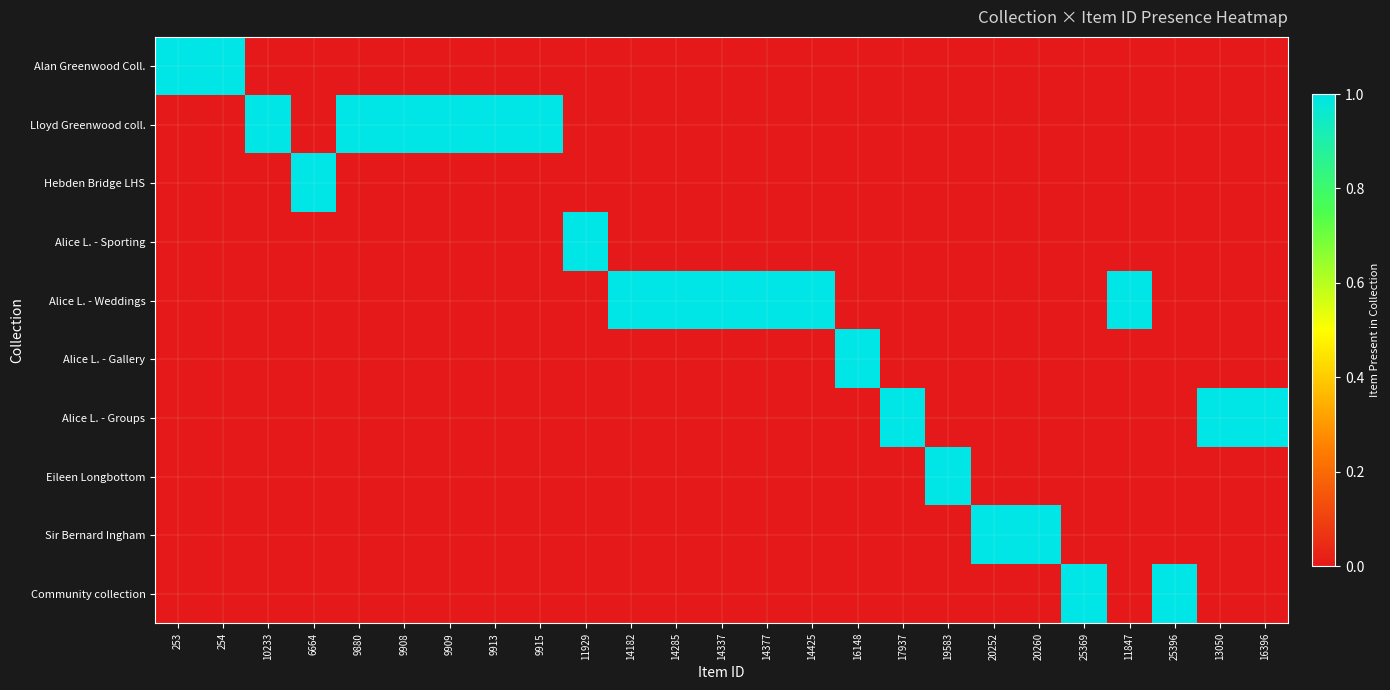

Reading left to right, transcribe all the data shown in this chart.

Alan Greenwood Coll.: 253=1	254=1	10233=0	6664=0	9880=0	9908=0	9909=0	9913=0	9915=0	11929=0	14182=0	14285=0	14337=0	14377=0	14425=0	16148=0	17937=0	19583=0	20252=0	20260=0	25369=0	11847=0	25396=0	13050=0	16396=0
Lloyd Greenwood coll.: 253=0	254=0	10233=1	6664=0	9880=1	9908=1	9909=1	9913=1	9915=1	11929=0	14182=0	14285=0	14337=0	14377=0	14425=0	16148=0	17937=0	19583=0	20252=0	20260=0	25369=0	11847=0	25396=0	13050=0	16396=0
Hebden Bridge LHS: 253=0	254=0	10233=0	6664=1	9880=0	9908=0	9909=0	9913=0	9915=0	11929=0	14182=0	14285=0	14337=0	14377=0	14425=0	16148=0	17937=0	19583=0	20252=0	20260=0	25369=0	11847=0	25396=0	13050=0	16396=0
Alice L. - Sporting: 253=0	254=0	10233=0	6664=0	9880=0	9908=0	9909=0	9913=0	9915=0	11929=1	14182=0	14285=0	14337=0	14377=0	14425=0	16148=0	17937=0	19583=0	20252=0	20260=0	25369=0	11847=0	25396=0	13050=0	16396=0
Alice L. - Weddings: 253=0	254=0	10233=0	6664=0	9880=0	9908=0	9909=0	9913=0	9915=0	11929=0	14182=1	14285=1	14337=1	14377=1	14425=1	16148=0	17937=0	19583=0	20252=0	20260=0	25369=0	11847=1	25396=0	13050=0	16396=0
Alice L. - Gallery: 253=0	254=0	10233=0	6664=0	9880=0	9908=0	9909=0	9913=0	9915=0	11929=0	14182=0	14285=0	14337=0	14377=0	14425=0	16148=1	17937=0	19583=0	20252=0	20260=0	25369=0	11847=0	25396=0	13050=0	16396=0
Alice L. - Groups: 253=0	254=0	10233=0	6664=0	9880=0	9908=0	9909=0	9913=0	9915=0	11929=0	14182=0	14285=0	14337=0	14377=0	14425=0	16148=0	17937=1	19583=0	20252=0	20260=0	25369=0	11847=0	25396=0	13050=1	16396=1
Eileen Longbottom: 253=0	254=0	10233=0	6664=0	9880=0	9908=0	9909=0	9913=0	9915=0	11929=0	14182=0	14285=0	14337=0	14377=0	14425=0	16148=0	17937=0	19583=1	20252=0	20260=0	25369=0	11847=0	25396=0	13050=0	16396=0
Sir Bernard Ingham: 253=0	254=0	10233=0	6664=0	9880=0	9908=0	9909=0	9913=0	9915=0	11929=0	14182=0	14285=0	14337=0	14377=0	14425=0	16148=0	17937=0	19583=0	20252=1	20260=1	25369=0	11847=0	25396=0	13050=0	16396=0
Community collection: 253=0	254=0	10233=0	6664=0	9880=0	9908=0	9909=0	9913=0	9915=0	11929=0	14182=0	14285=0	14337=0	14377=0	14425=0	16148=0	17937=0	19583=0	20252=0	20260=0	25369=1	11847=0	25396=1	13050=0	16396=0